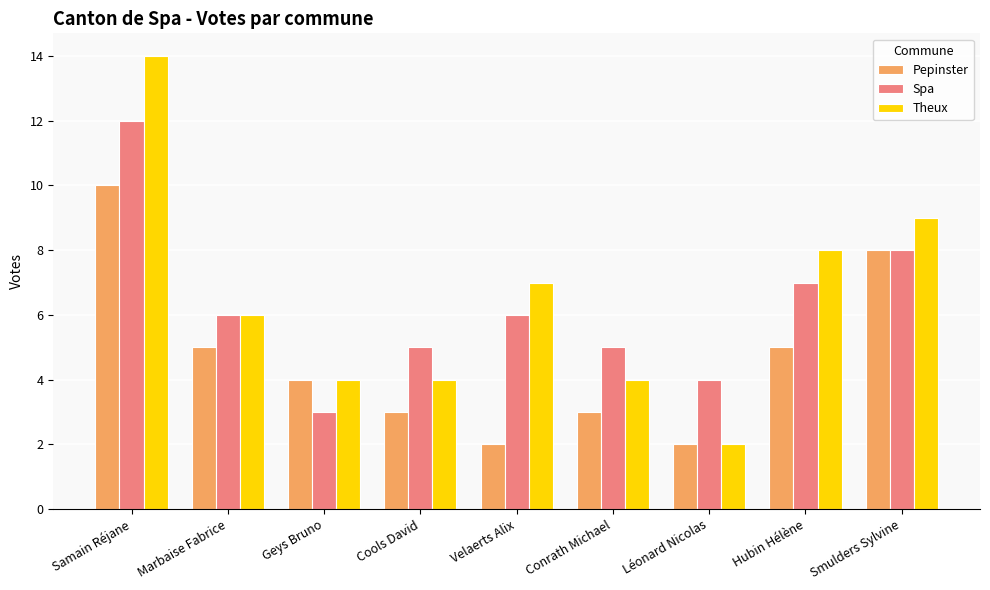

What are all the series names shown in the legend?

Pepinster, Spa, Theux